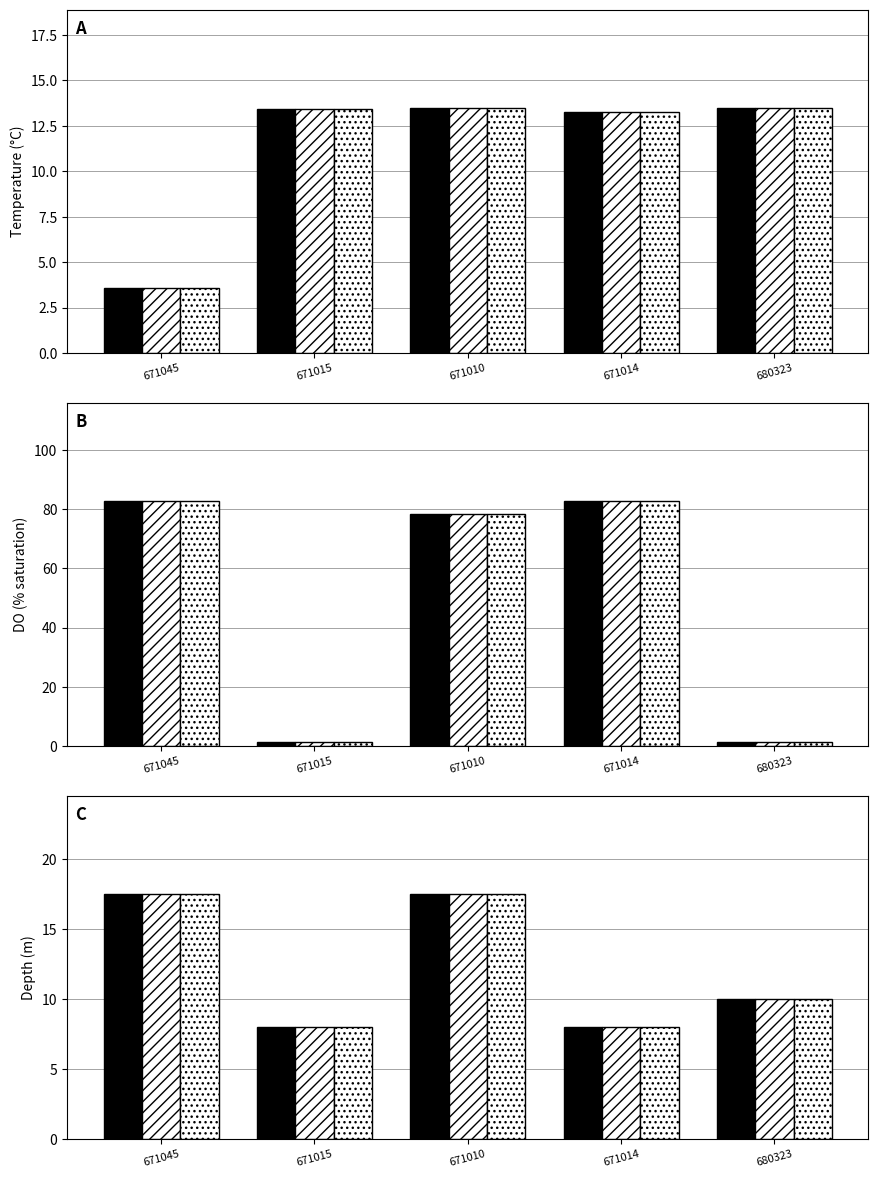

Reading right to left, extract all data points from this chart.

Temperature_degrees Celsius: 680323=13.5	671014=13.2	671010=13.5	671015=13.4	671045=3.6
Dissolved Oxygen_percent saturation: 680323=1.3	671014=82.7	671010=78.5	671015=1.3	671045=82.8
depth: 680323=10.0	671014=8.0	671010=17.5	671015=8.0	671045=17.5